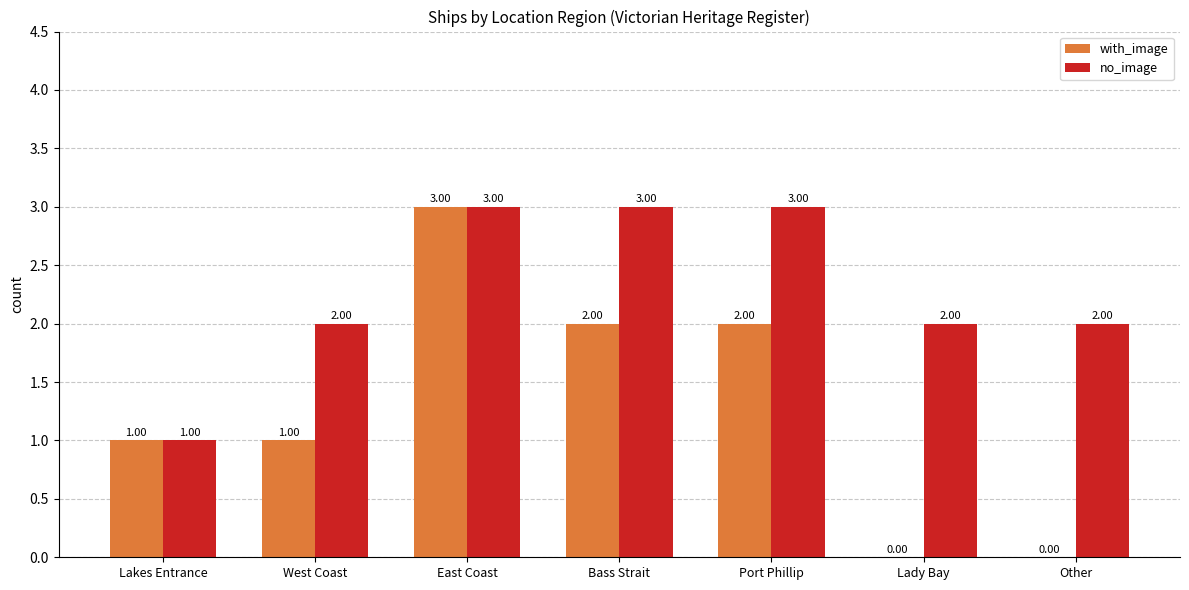

What is the sum of all with_image values?

9